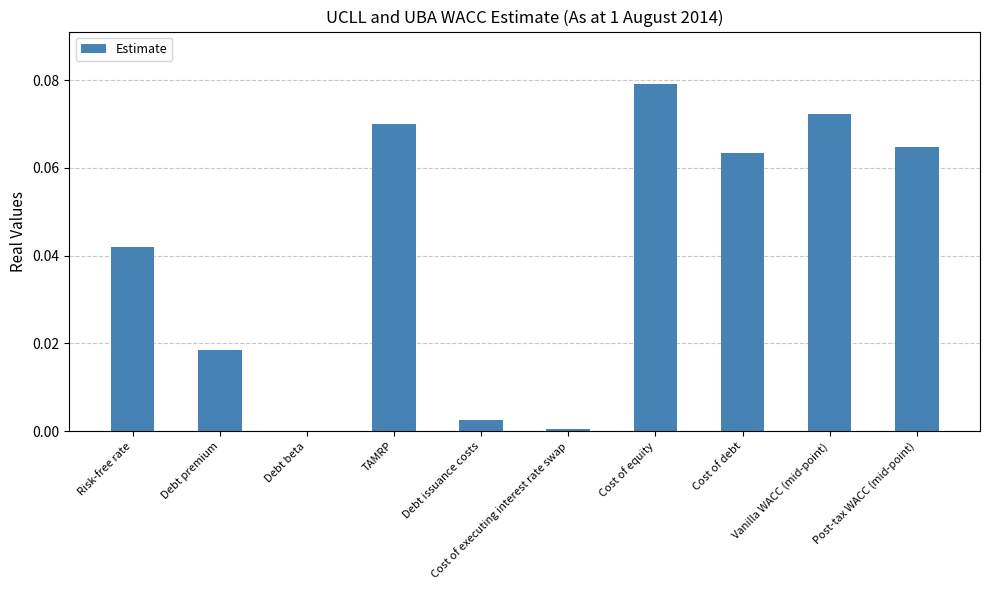

True or false: the data shows 0.0 at Post-tax WACC (mid-point).

False